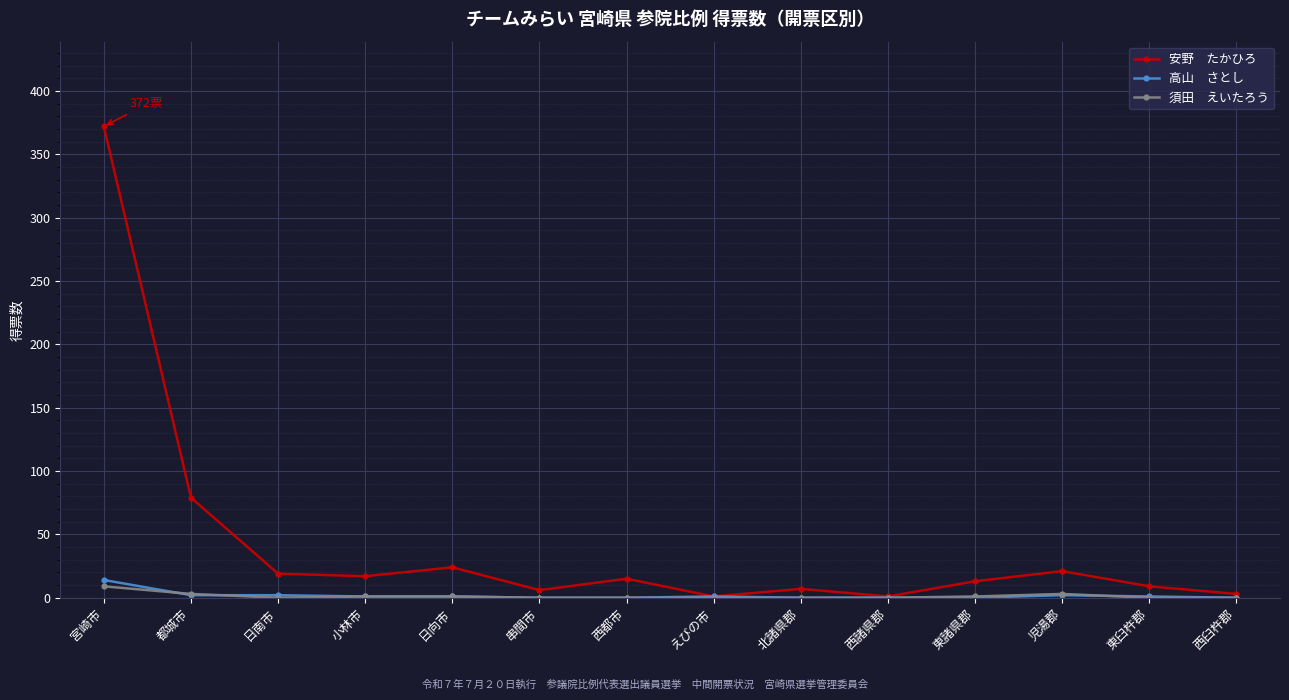

What is the label of the 4th point from the left?

小林市